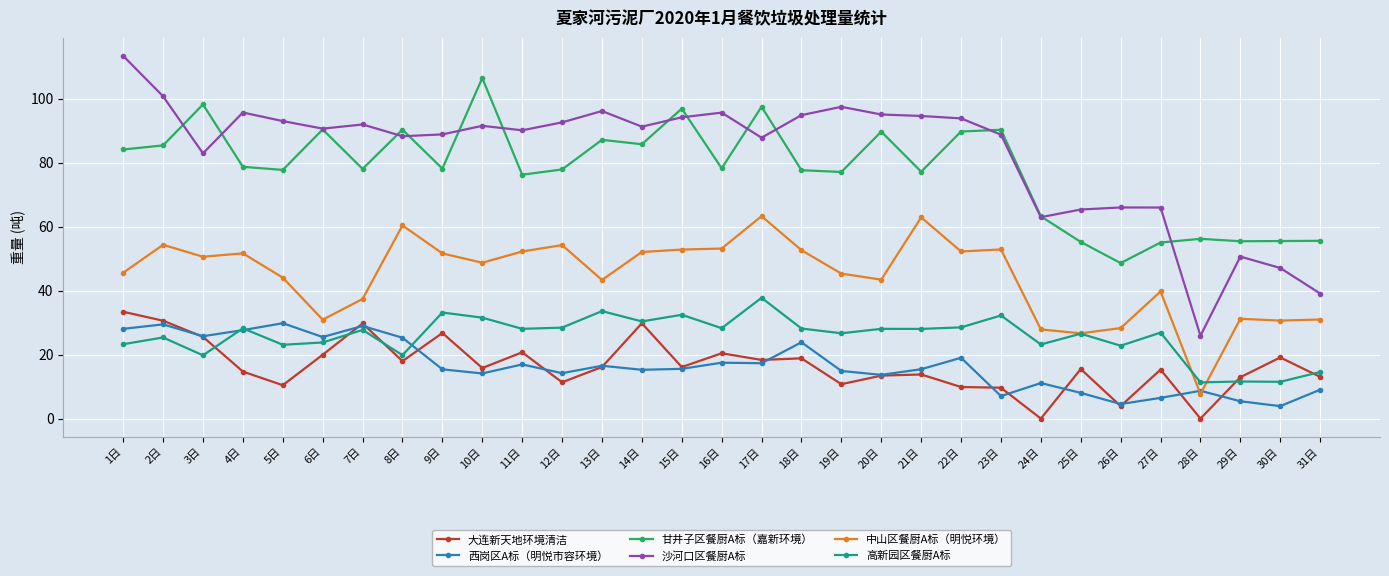

True or false: 西岗区A标（明悦市容环境） has a value of 11.1 at 24日.

True